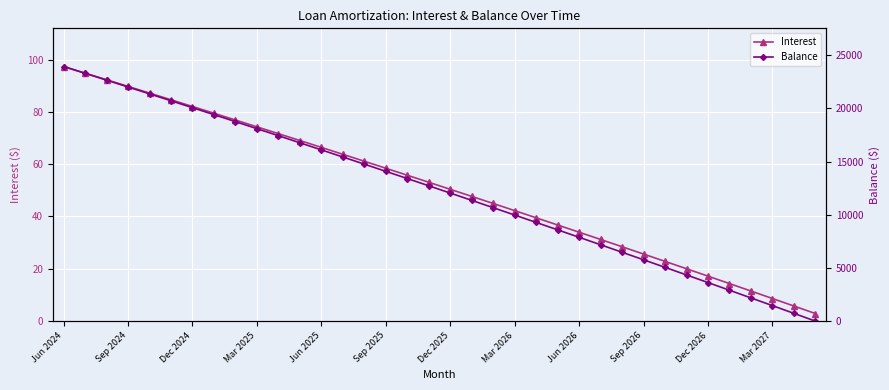

How many lines are shown in the chart?

2